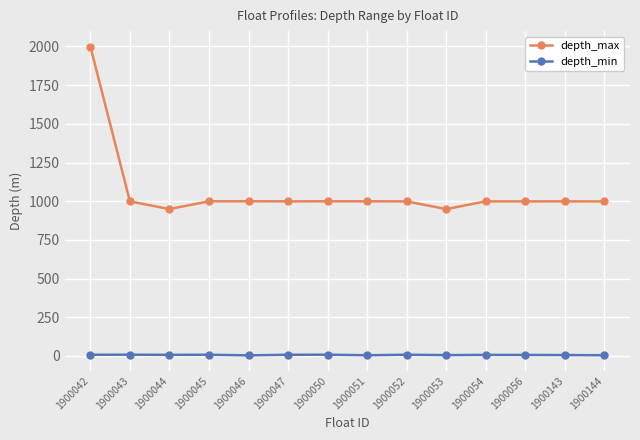

Which series has the widest spread of values?

depth_max